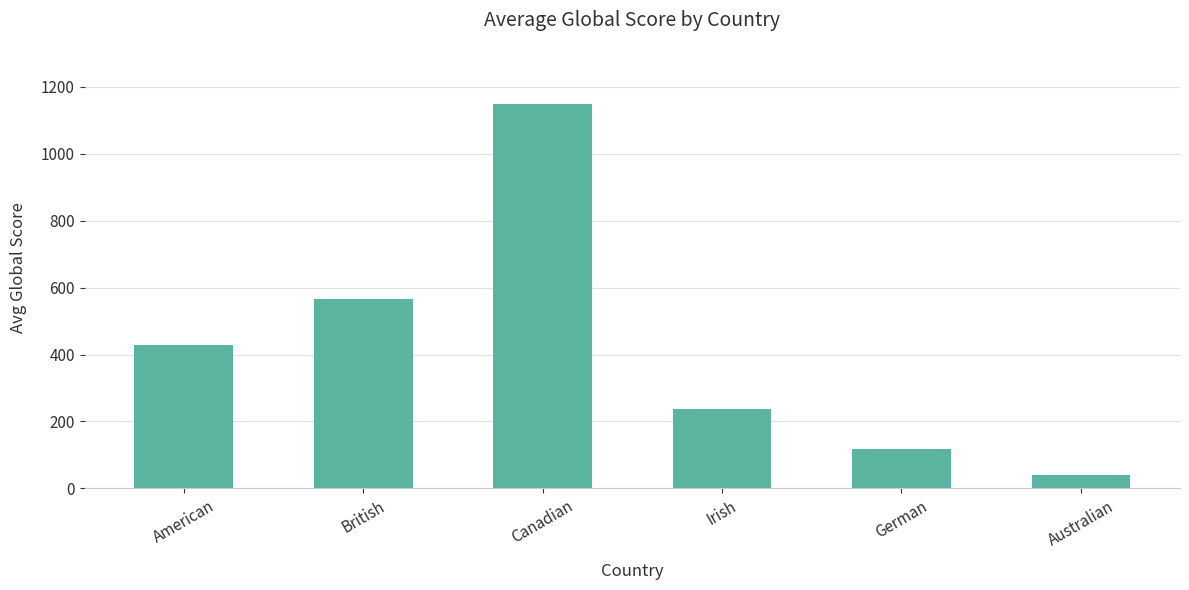

What is the ratio of the value at Irish to the value at Canadian?

0.2